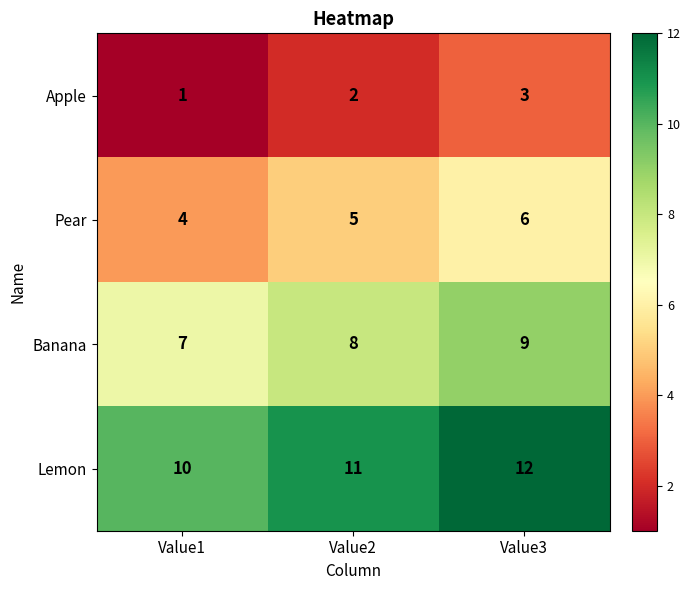

List the series in order of their overall mean, highest first.

Lemon, Banana, Pear, Apple